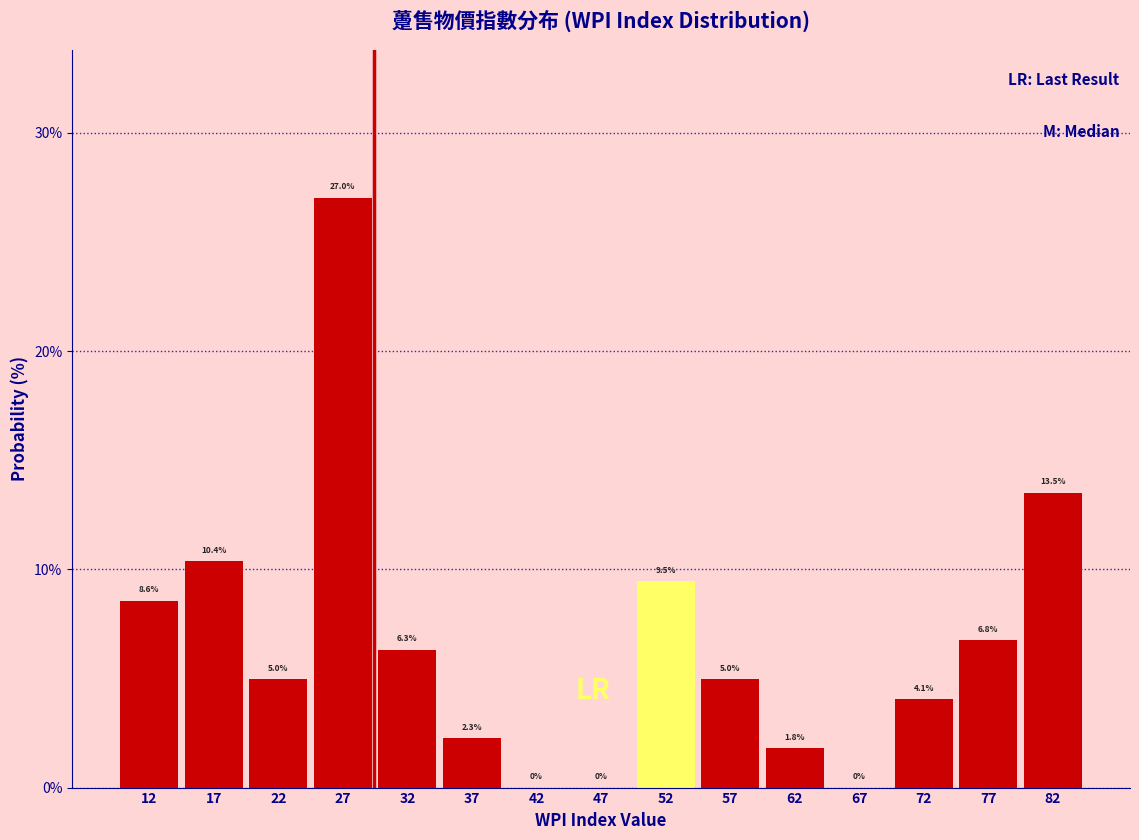

What is the height of the bar covering 50 to 55 on the x-axis?

9.5